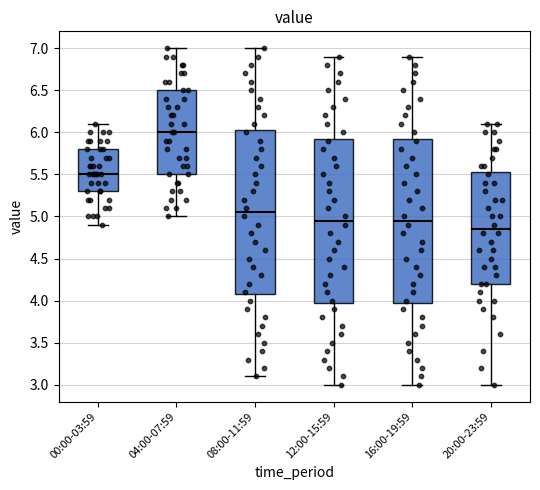

Which box's median line is the highest?

04:00-07:59